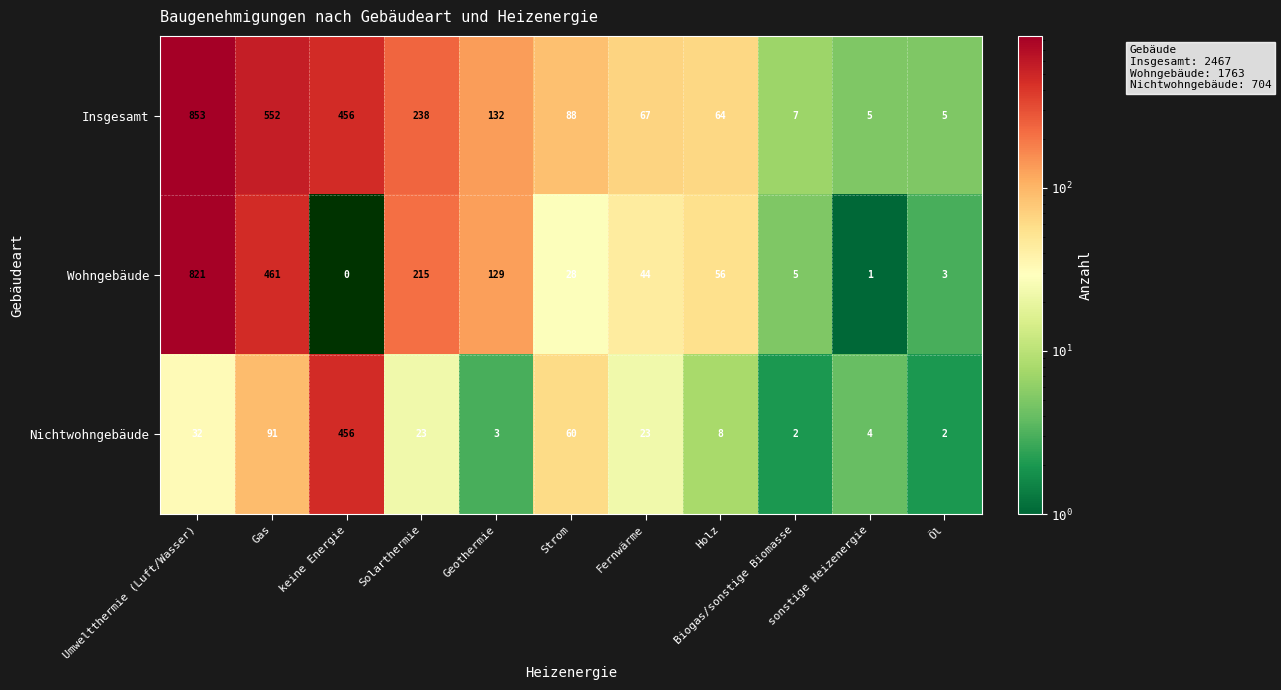

Rank the series by their average value, from highest to lowest.

Insgesamt, Wohngebäude, Nichtwohngebäude